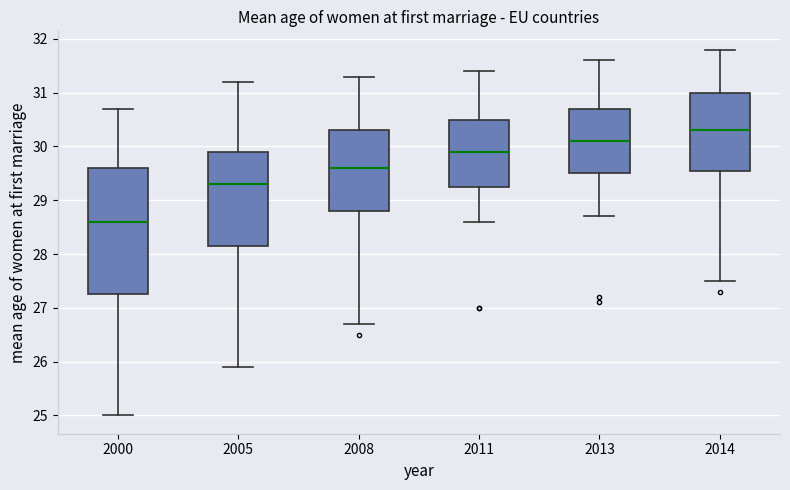

Reading left to right, read every box against the y-axis: the position of its median line, the range the box covers, and the ends of its whiskers. The values are not printed on the chart, so give them approximately, as read against the axis.

2000: median 28.6, box 27.3 to 29.6, whiskers 25.0 to 30.7
2005: median 29.3, box 28.2 to 29.9, whiskers 25.9 to 31.2
2008: median 29.6, box 28.8 to 30.3, whiskers 26.7 to 31.3
2011: median 29.9, box 29.3 to 30.5, whiskers 28.6 to 31.4
2013: median 30.1, box 29.5 to 30.7, whiskers 28.7 to 31.6
2014: median 30.3, box 29.6 to 31.0, whiskers 27.5 to 31.8